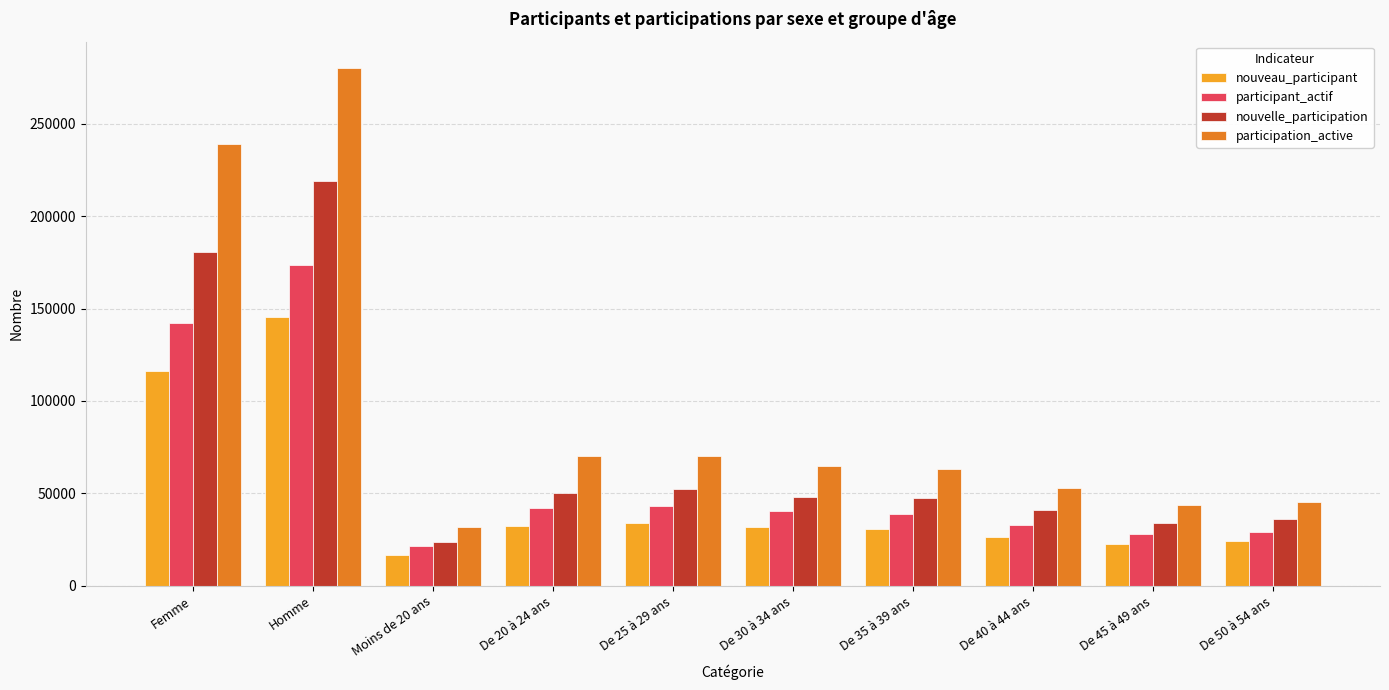

What is the label of the 9th bar from the left?

De 45 à 49 ans